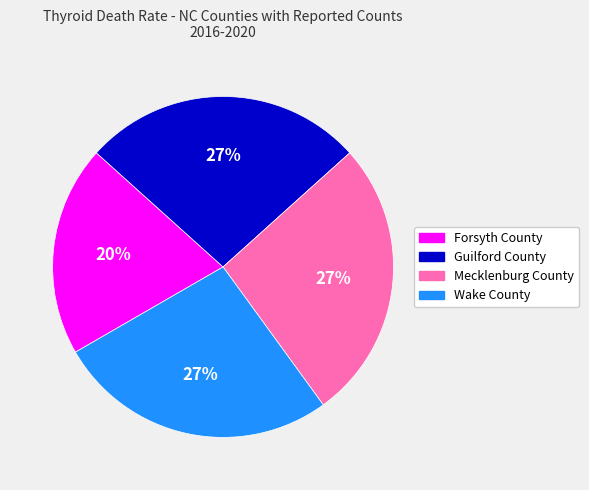

Is the sum of Mecklenburg County and Wake County greater than half?

Yes